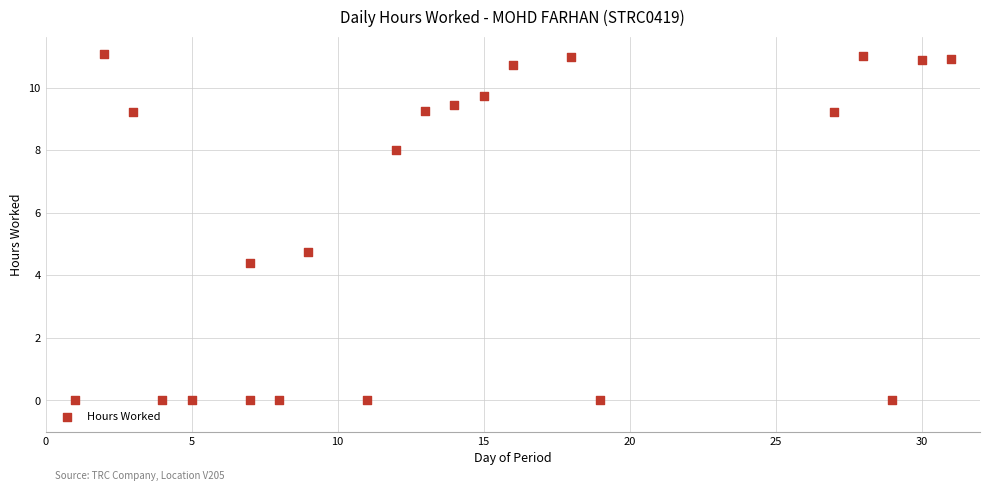

What is the range of Y values (max minus min)?

11.1